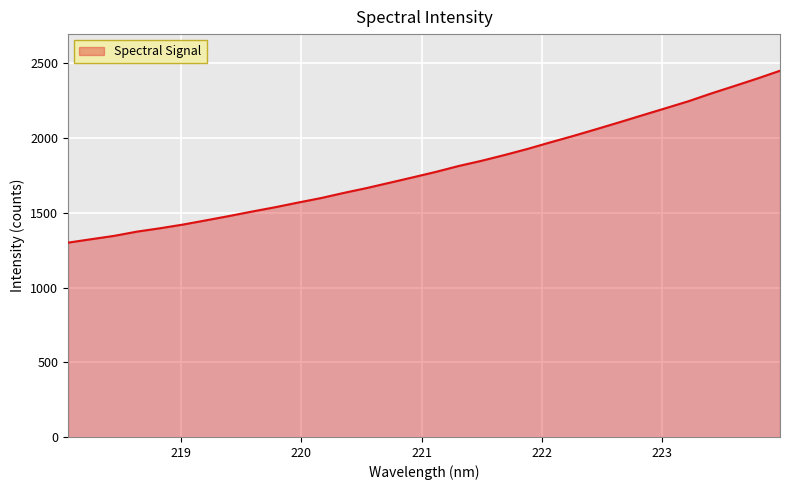

What is the minimum value shown in the chart?

1300.8